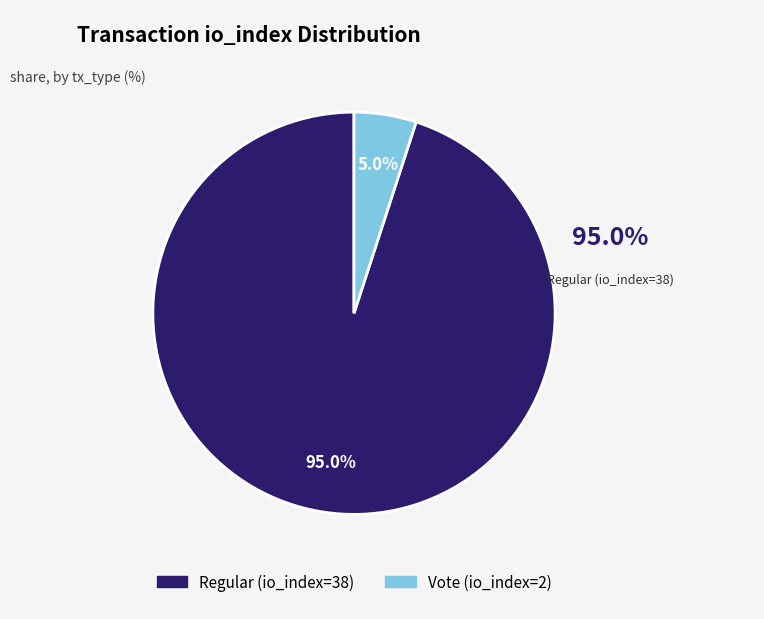

Which category has the biggest portion of the pie?

Regular (io_index=38)